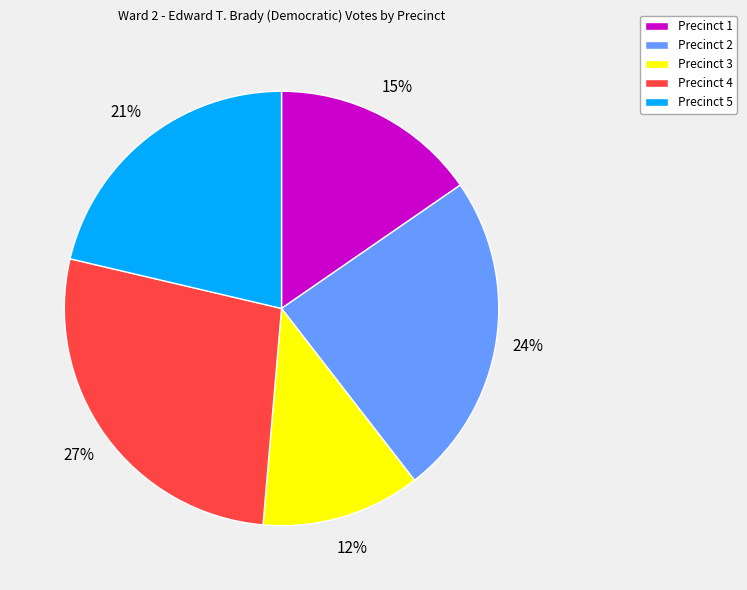

Between Precinct 4 and Precinct 1, which is larger?

Precinct 4